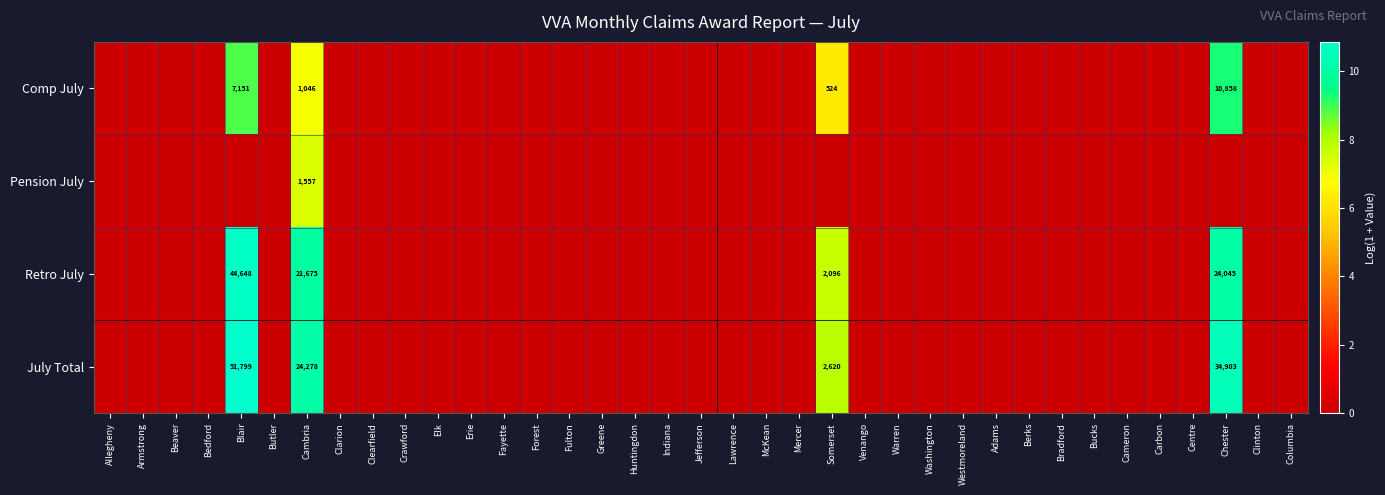

How many values in Retro July are above zero?

4